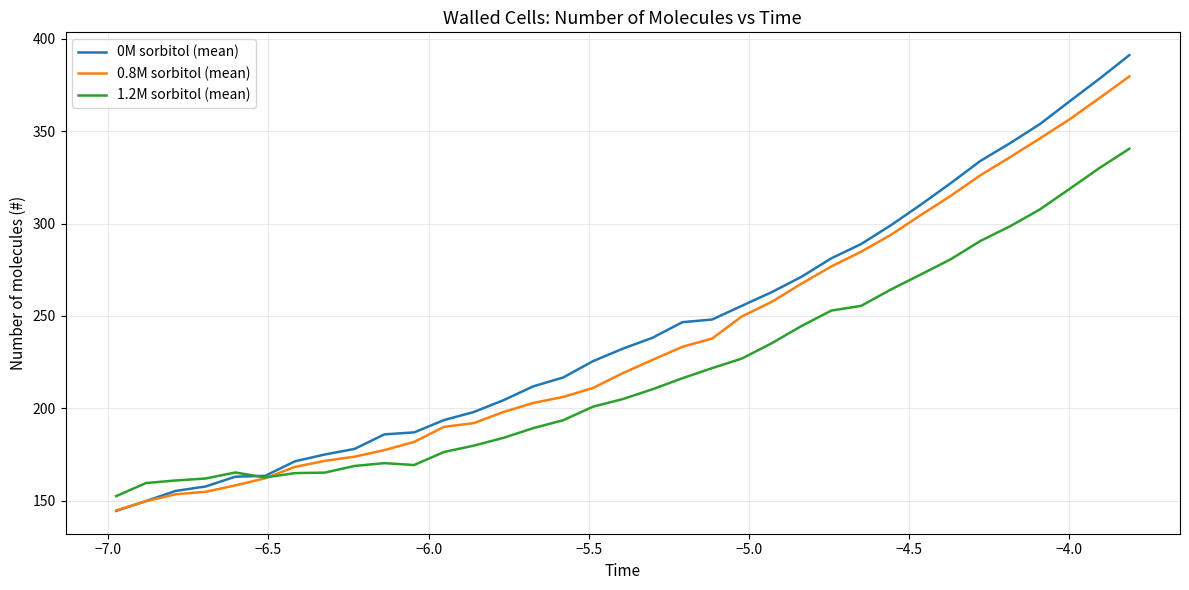

Rank the series by their maximum value, from highest to lowest.

0M sorbitol (mean), 0.8M sorbitol (mean), 1.2M sorbitol (mean)